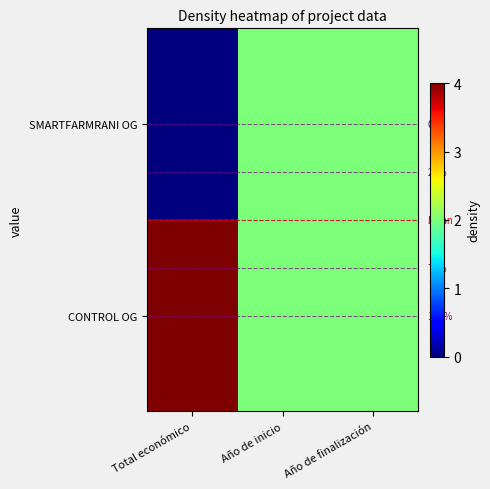

Where is SMARTFARMRANI OG nearest to the value 0?

Total económico